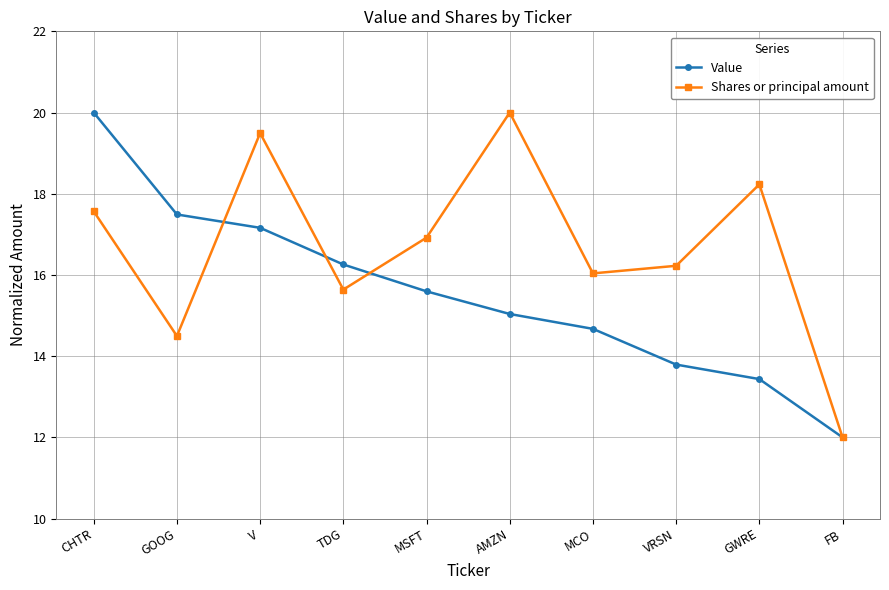

What is the value of the Value point at the 9th from the left?

13.4